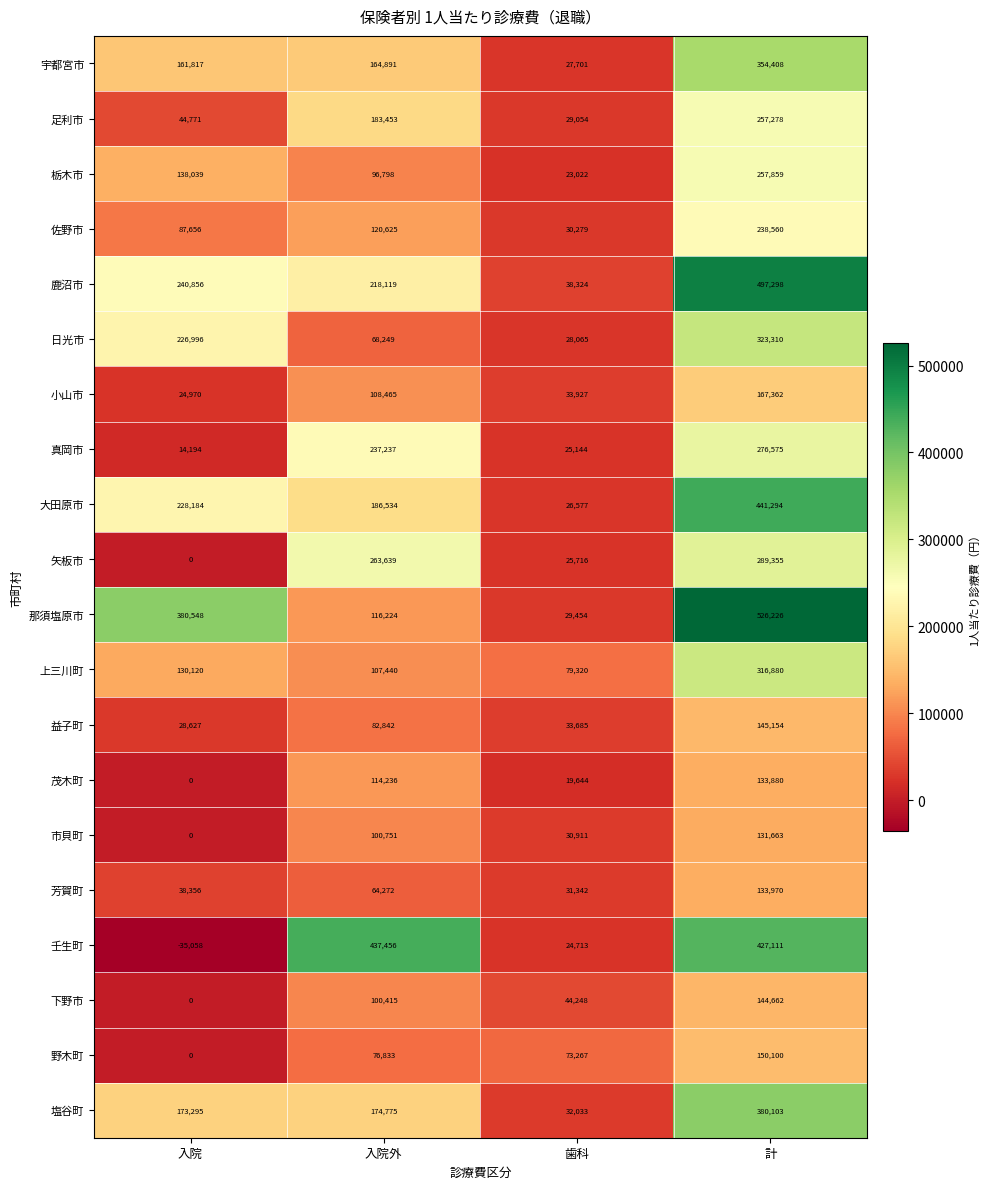

Read the 芳賀町 value at 入院, to the nearest 50.

38350